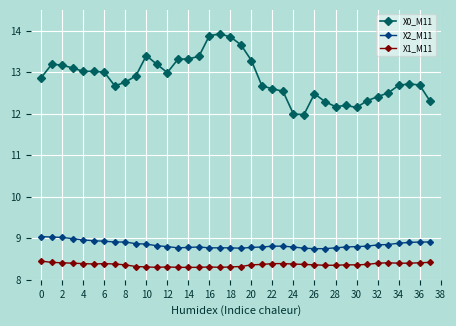

At how many categories does at least one series exceed 8?

38